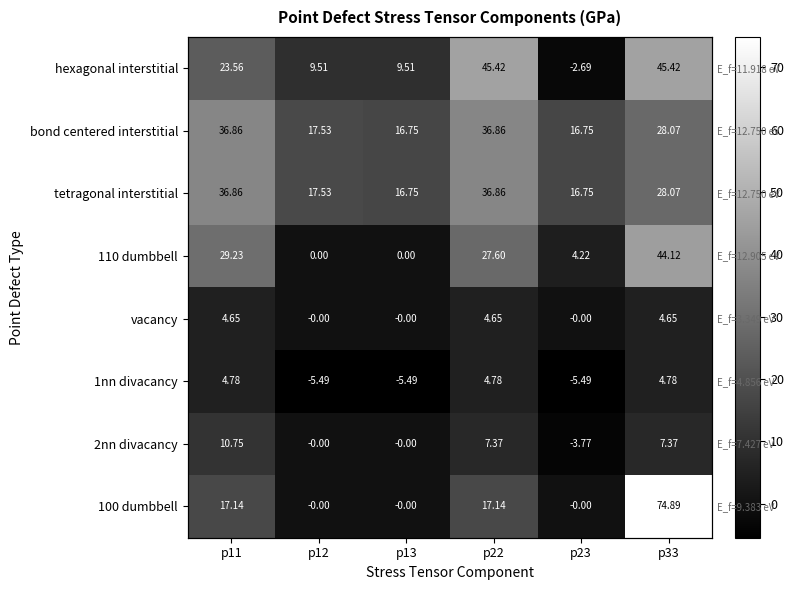

What is the sum of all vacancy values?

13.9